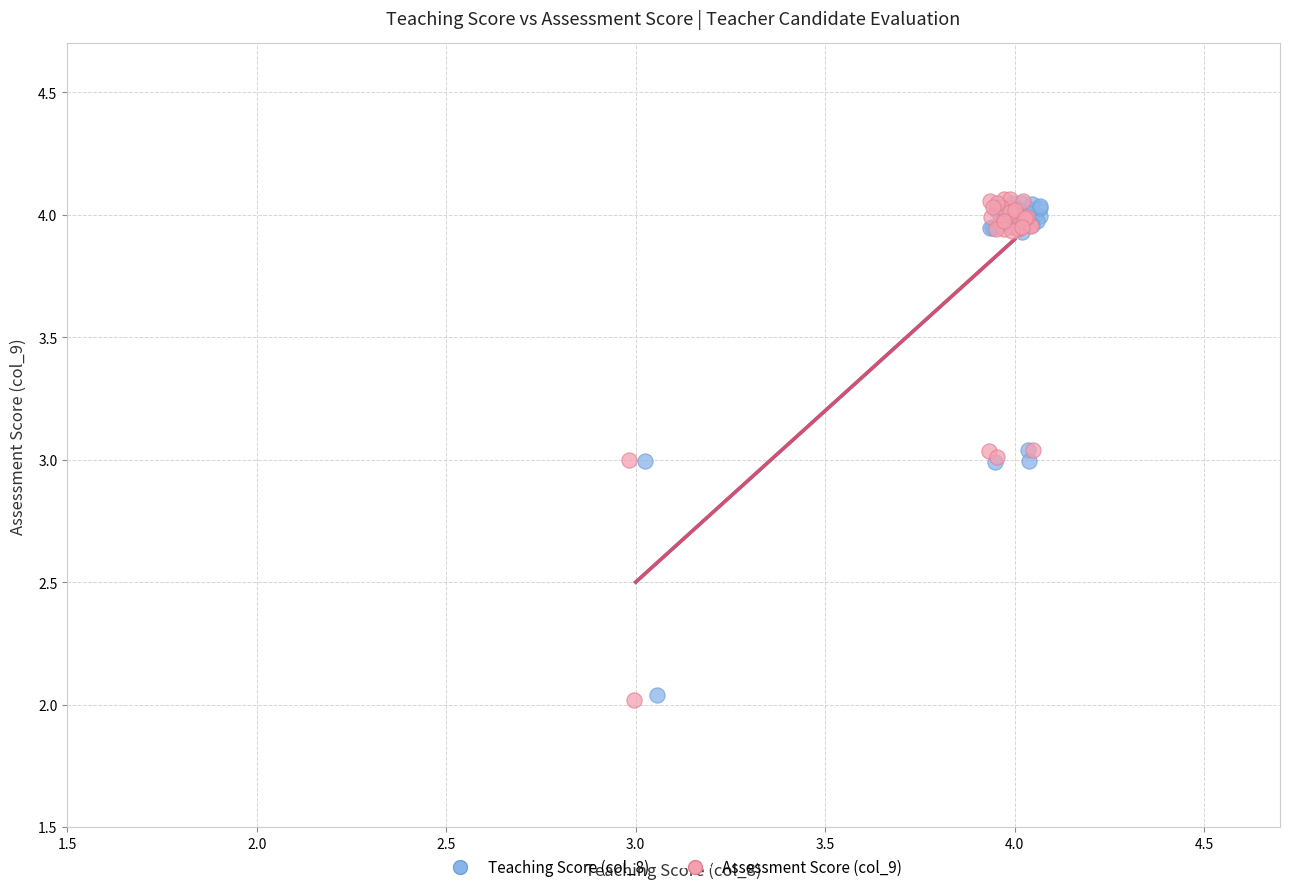

Which series has the largest Y range (max minus min)?

Assessment Score (col_9)